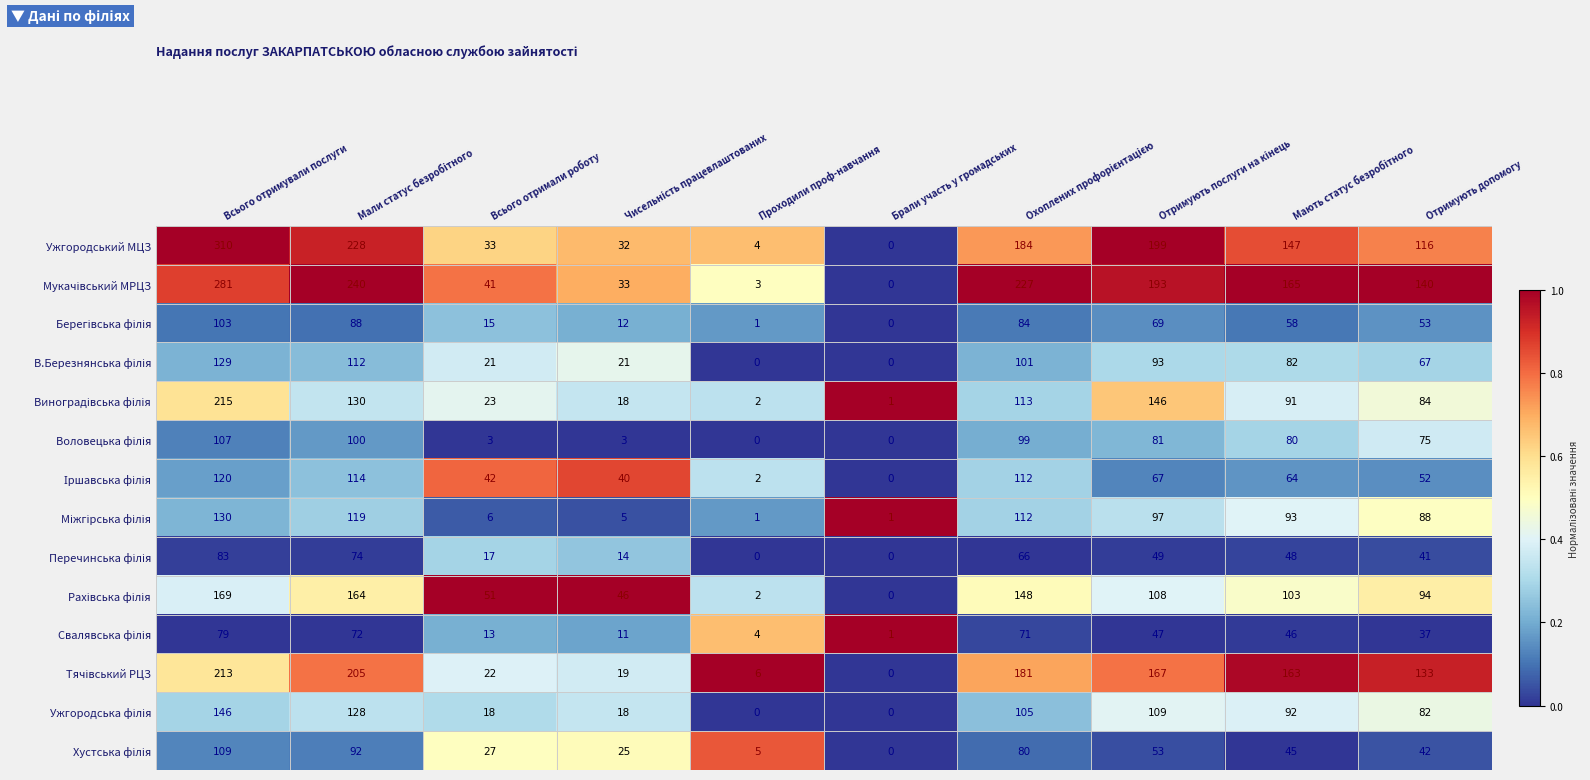

Which series has the largest range (max minus min)?

Ужгородський МЦЗ